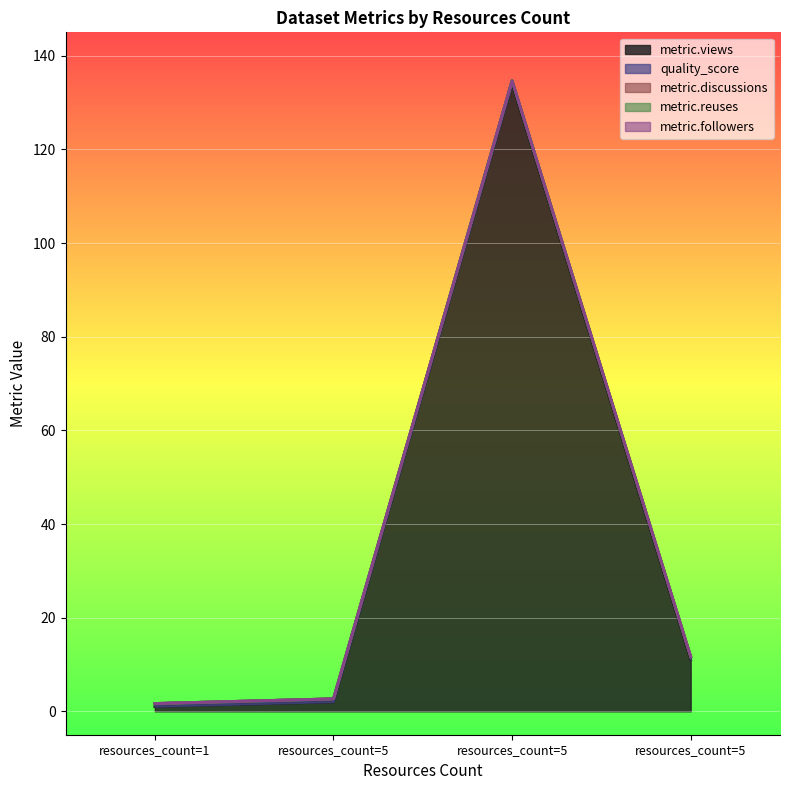

At which category is the sum across all series the highest?

5